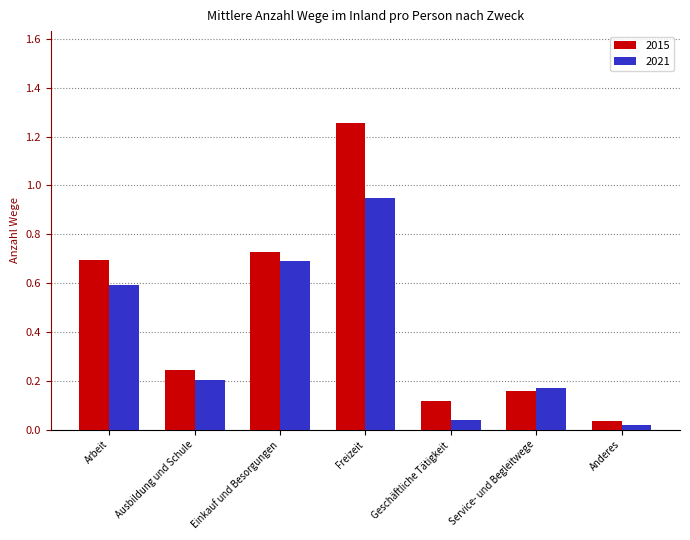

Rank the categories by 2015 value from highest to lowest.

Freizeit, Einkauf und Besorgungen, Arbeit, Ausbildung und Schule, Service- und Begleitwege, Geschäftliche Tätigkeit, Anderes